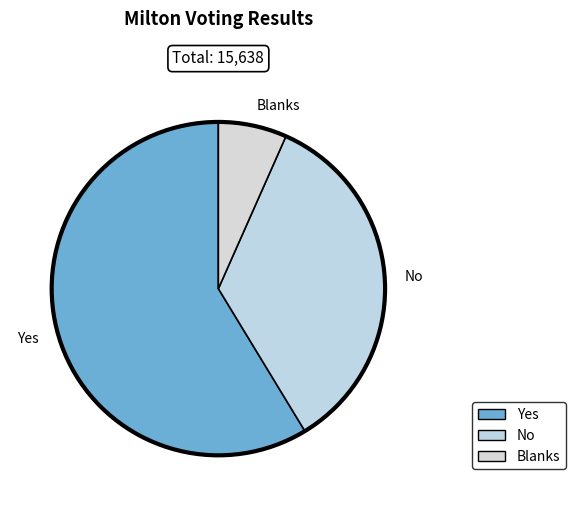

Count the number of slices in the pie.

3